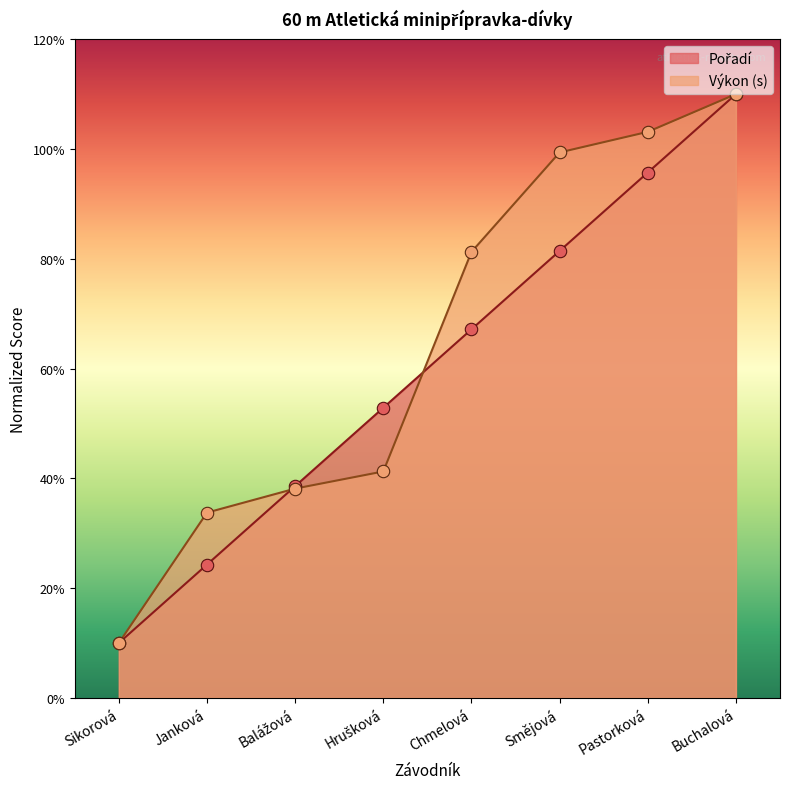

Which series contains the lowest Y value?

Pořadí